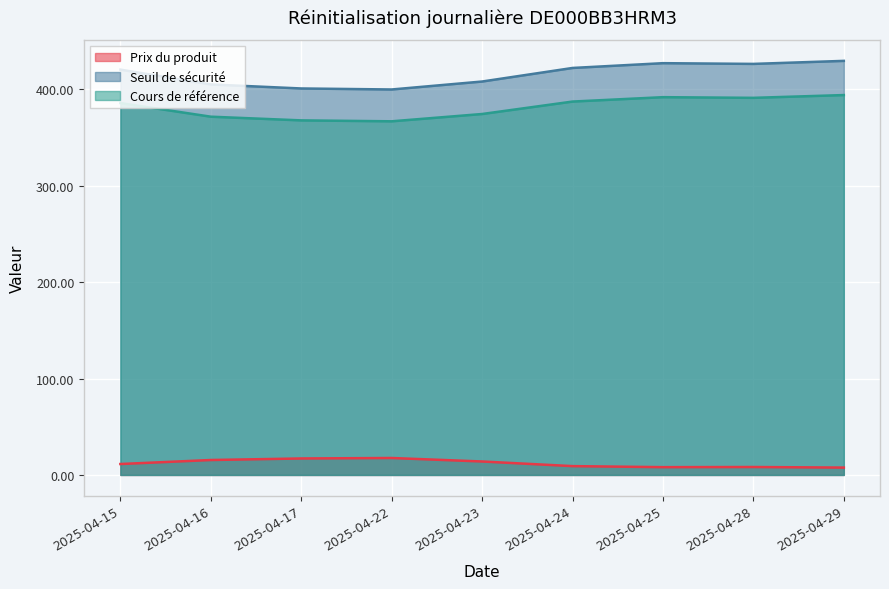

Reading left to right, what are all the values shown in this chart?

Prix du produit: 2025-04-15=11.3	2025-04-16=15.5	2025-04-17=17.1	2025-04-22=17.6	2025-04-23=14.0	2025-04-24=9.2	2025-04-25=8.1	2025-04-28=8.2	2025-04-29=7.6
Seuil de sécurité: 2025-04-15=420.4	2025-04-16=405.1	2025-04-17=400.9	2025-04-22=399.8	2025-04-23=408.1	2025-04-24=422.2	2025-04-25=427.1	2025-04-28=426.4	2025-04-29=429.5
Cours de référence: 2025-04-15=385.7	2025-04-16=371.6	2025-04-17=367.8	2025-04-22=366.8	2025-04-23=374.4	2025-04-24=387.3	2025-04-25=391.9	2025-04-28=391.2	2025-04-29=394.0